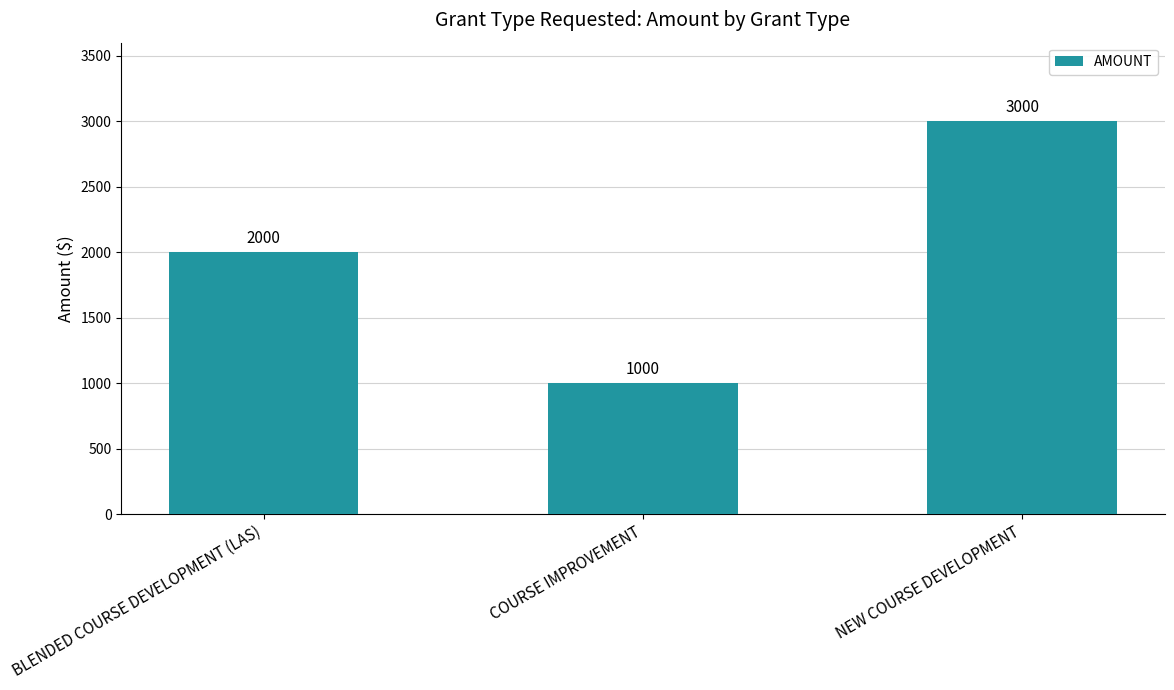

Does the chart contain any negative values?

No